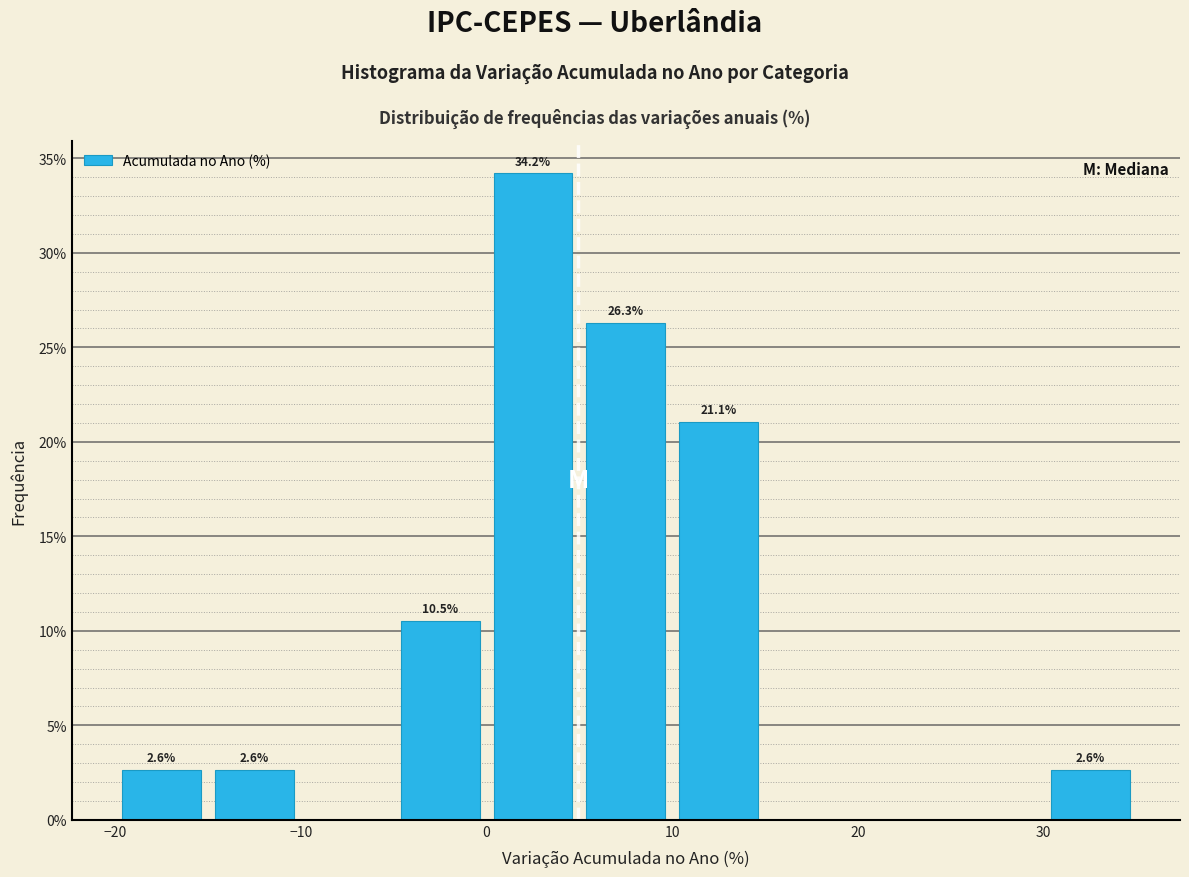

Which range on the x-axis has the tallest bar?

0 to 5